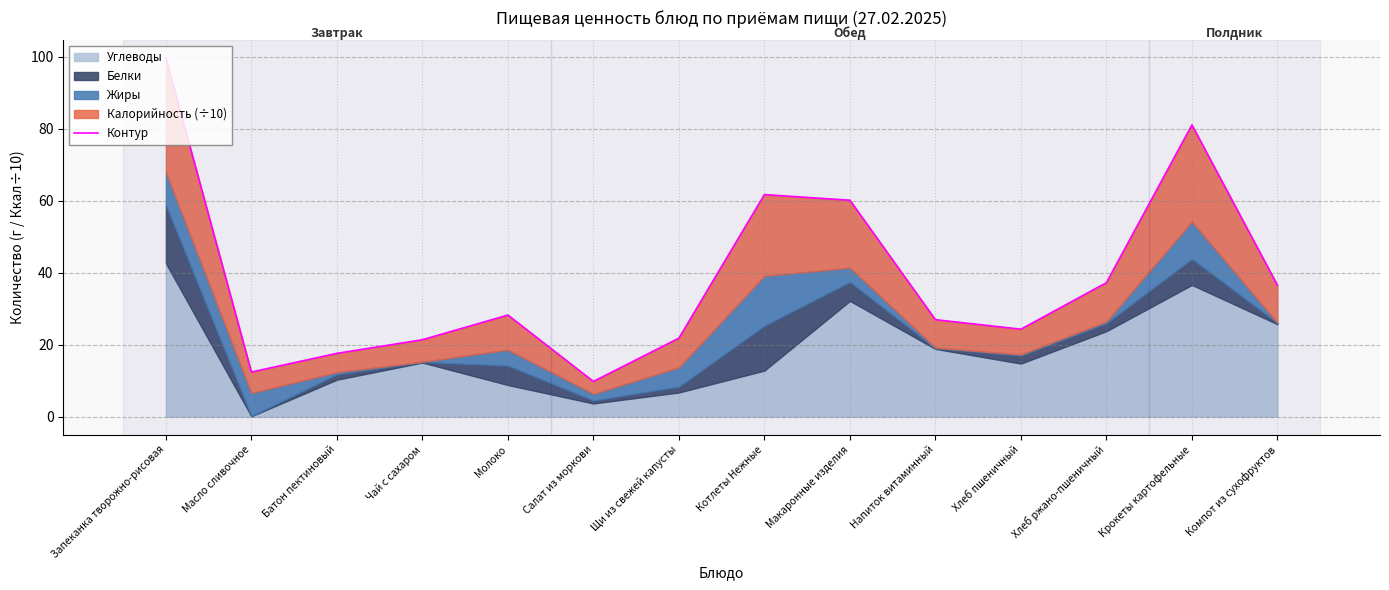

What position from the right is Запеканка творожно-рисовая?

14